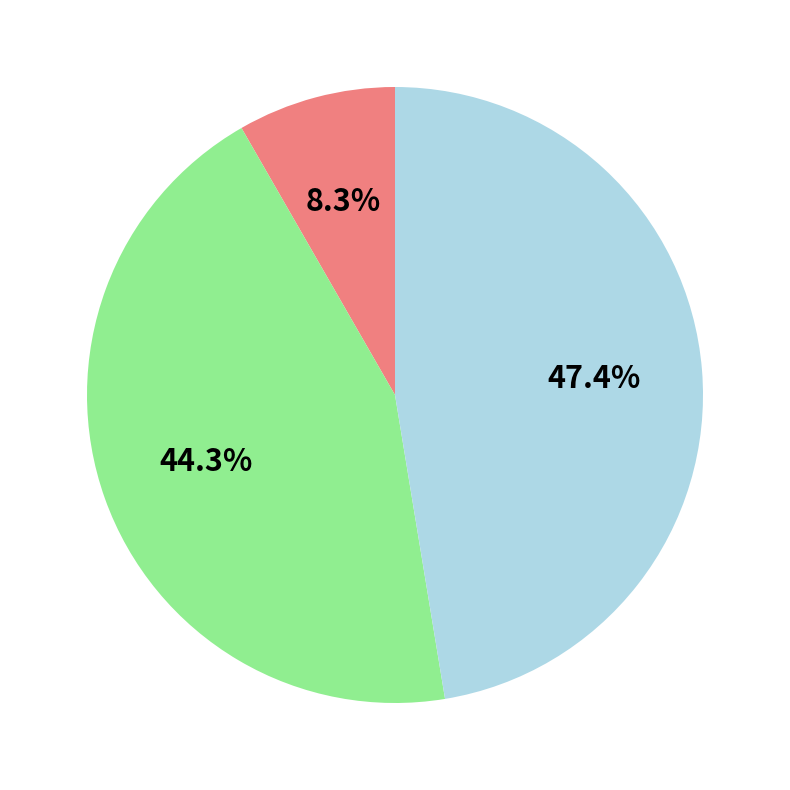

Does any single category account for the majority?

No